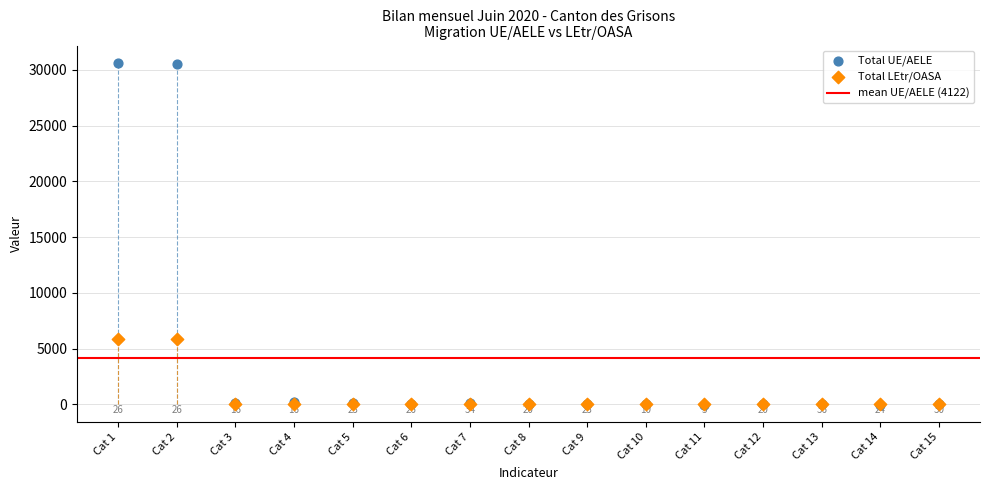

In the Total UE/AELE series, what Y value is closest to 15313?

258